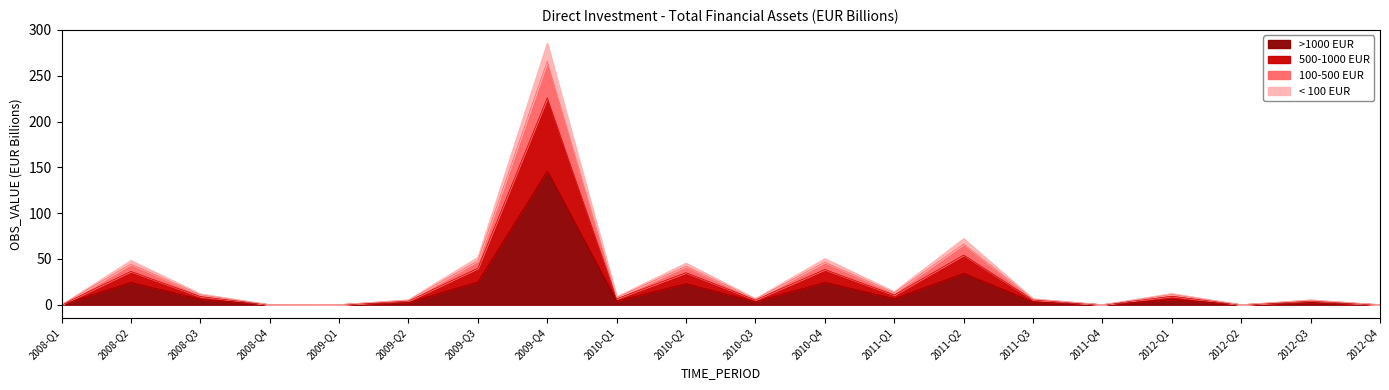

At which category is the sum across all series the highest?

2009-Q4